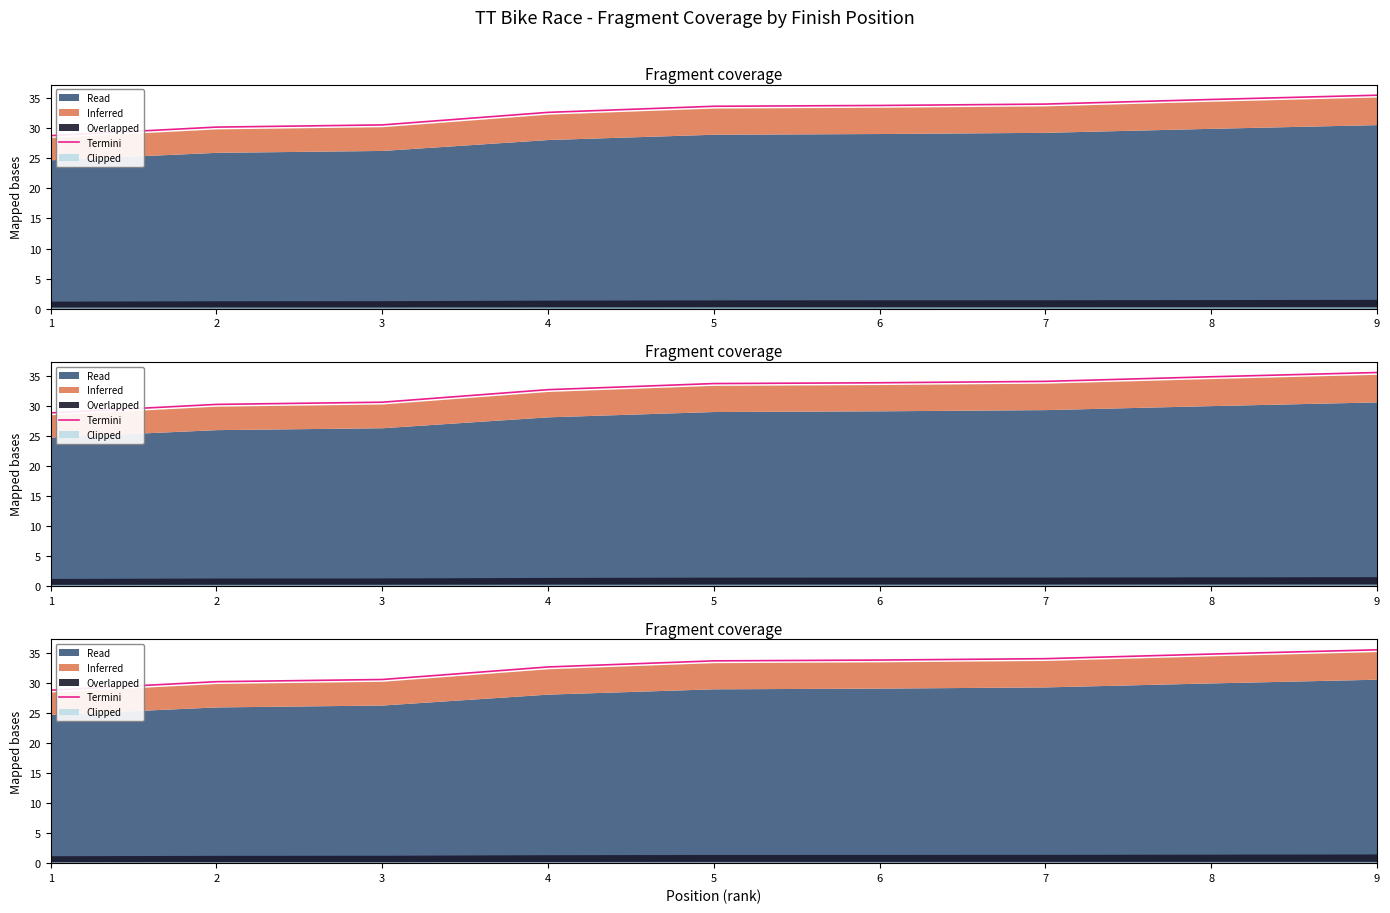

What is the difference between the values at 2 and 5?

3.5